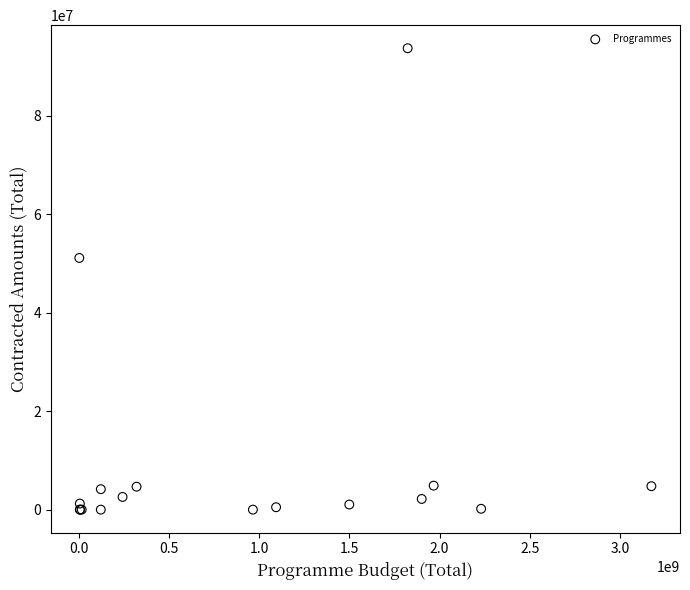

What Y value in the scatter plot is closest to 46860795?

51124094.4